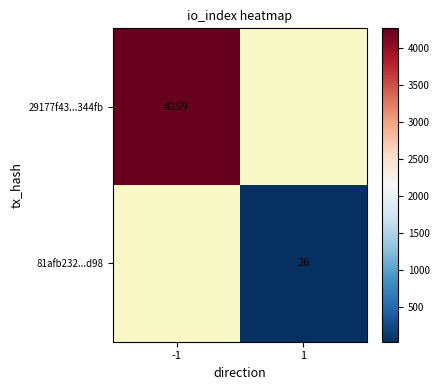

Is the value of 81afb232...d98 at 1 greater than the value of 29177f43...344fb at -1?

No